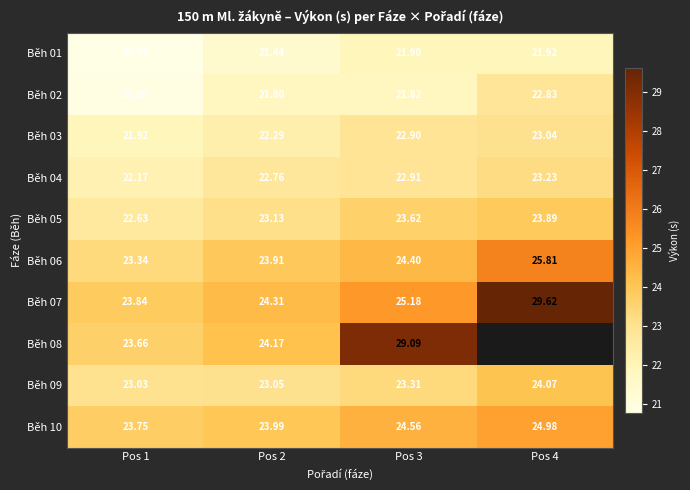

Count the number of categories in the chart.

4